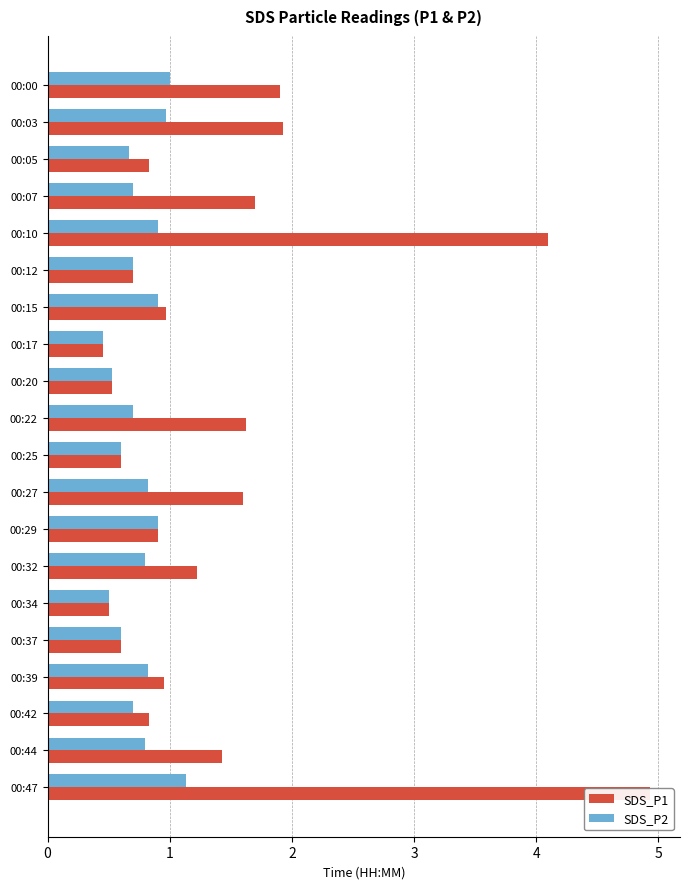

At how many categories does at least one series exceed 3?

2